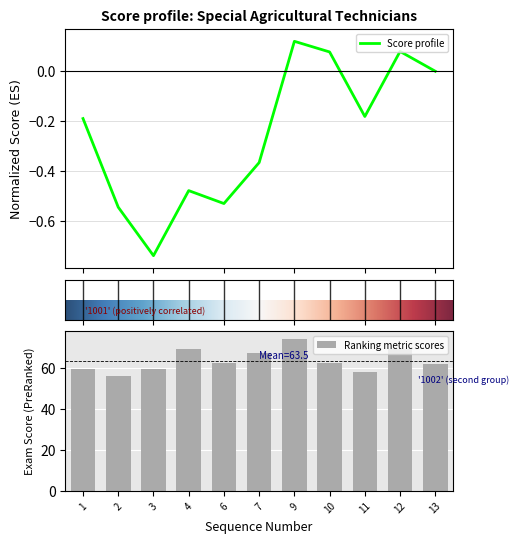

What is the smallest value displayed?

55.8